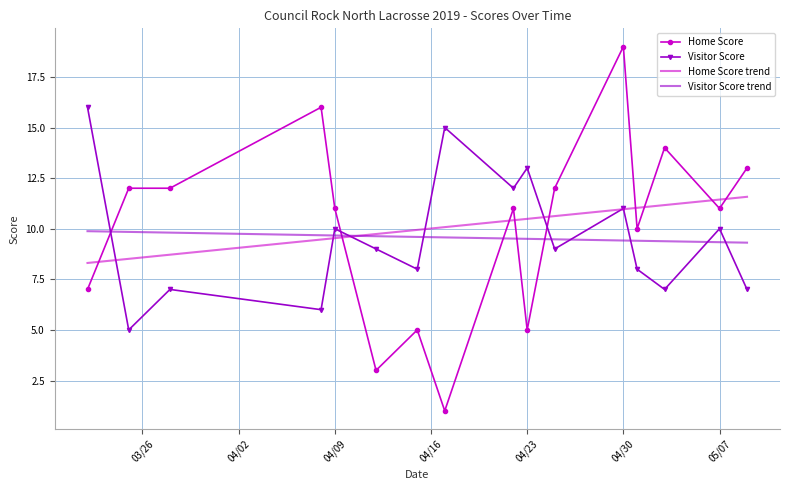

What is the maximum value for Visitor Score?

16